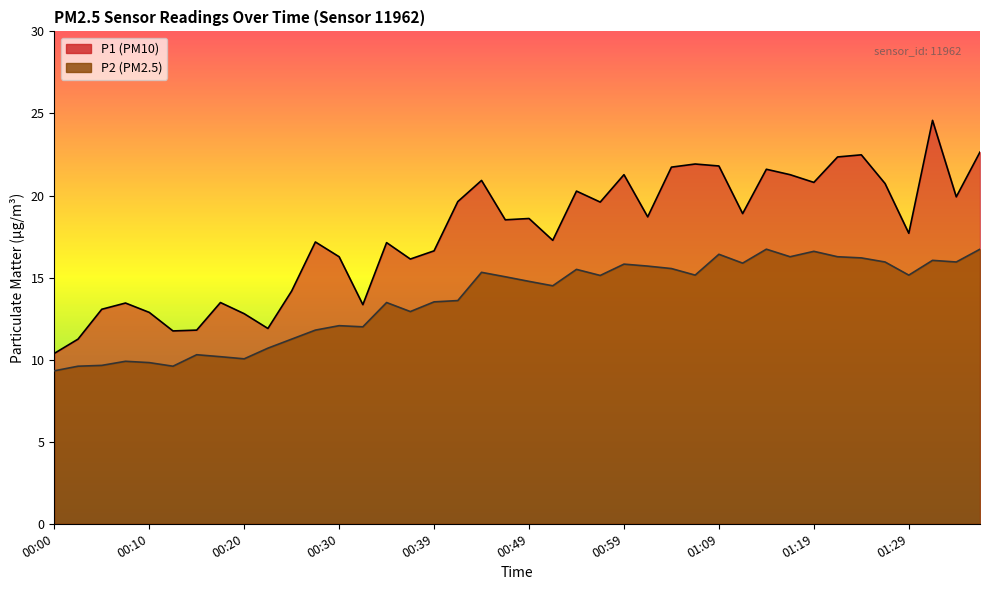

Reading right to left, list all the values displayed in this chart.

P1: 01:37=22.6	01:34=19.9	01:32=24.6	01:29=17.7	01:27=20.7	01:24=22.5	01:22=22.4	01:19=20.8	01:17=21.3	01:14=21.6	01:12=18.9	01:09=21.8	01:07=21.9	01:04=21.7	01:02=18.7	00:59=21.3	00:57=19.6	00:54=20.3	00:52=17.3	00:49=18.6	00:47=18.5	00:44=20.9	00:42=19.6	00:39=16.6	00:37=16.1	00:35=17.1	00:32=13.3	00:30=16.3	00:27=17.2	00:25=14.2	00:22=11.9	00:20=12.8	00:17=13.5	00:15=11.8	00:12=11.8	00:10=12.9	00:07=13.4	00:05=13.1	00:03=11.2	00:00=10.4
P2: 01:37=16.7	01:34=15.9	01:32=16.1	01:29=15.2	01:27=15.9	01:24=16.2	01:22=16.3	01:19=16.6	01:17=16.3	01:14=16.7	01:12=15.9	01:09=16.4	01:07=15.2	01:04=15.6	01:02=15.7	00:59=15.8	00:57=15.1	00:54=15.5	00:52=14.5	00:49=14.8	00:47=15.1	00:44=15.3	00:42=13.6	00:39=13.5	00:37=12.9	00:35=13.5	00:32=12.0	00:30=12.1	00:27=11.8	00:25=11.2	00:22=10.7	00:20=10.1	00:17=10.2	00:15=10.3	00:12=9.6	00:10=9.8	00:07=9.9	00:05=9.7	00:03=9.6	00:00=9.3